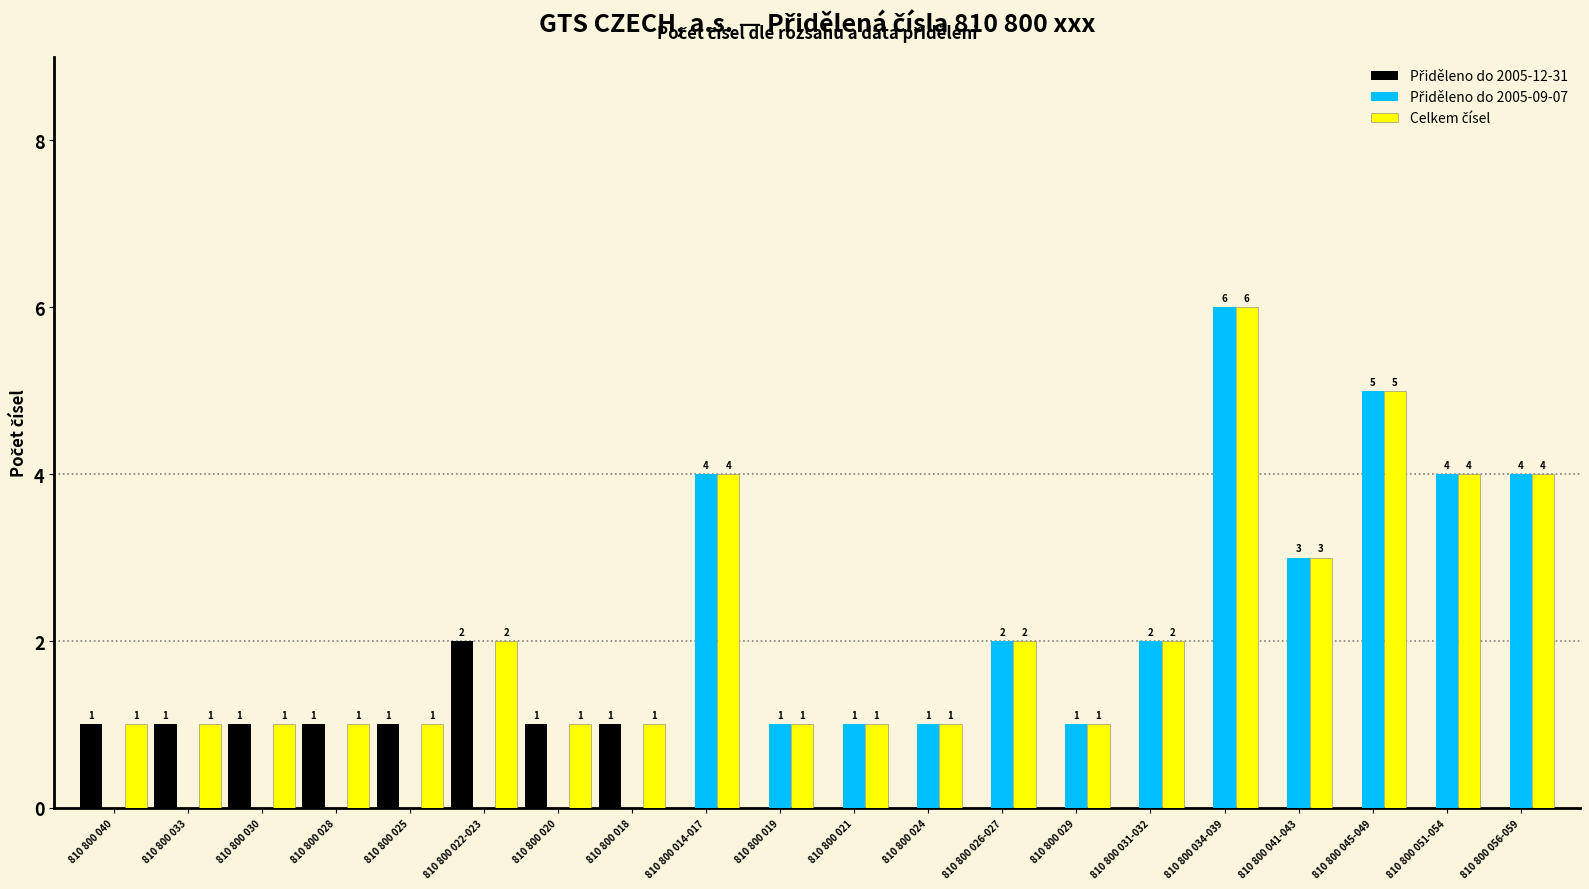

At which category is the sum across all series the highest?

810 800 034-039